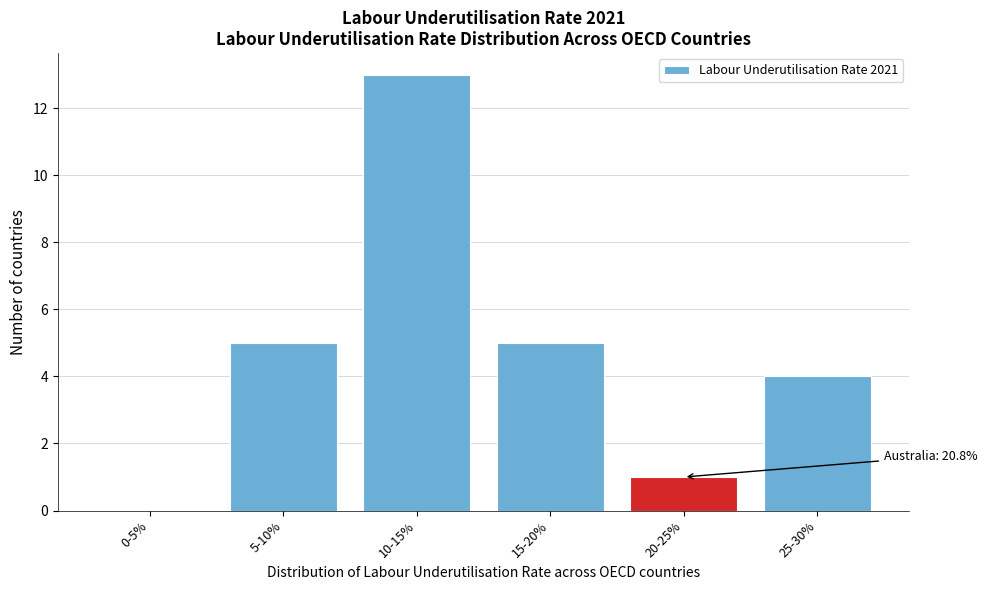

Reading right to left, transcribe all the data shown in this chart.

25-30%=4	20-25%=1	15-20%=5	10-15%=13	5-10%=5	0-5%=0